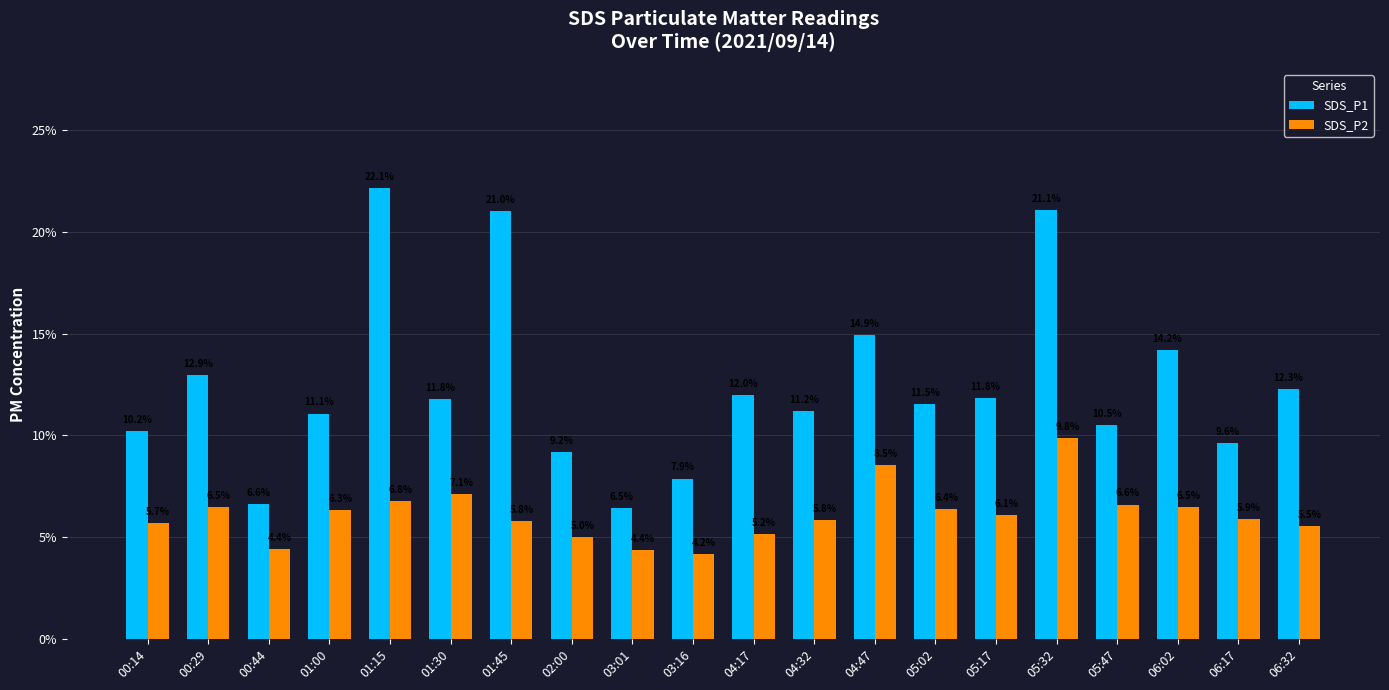

What is the difference between the second highest and minimum values in the SDS_P2 series?

4.4